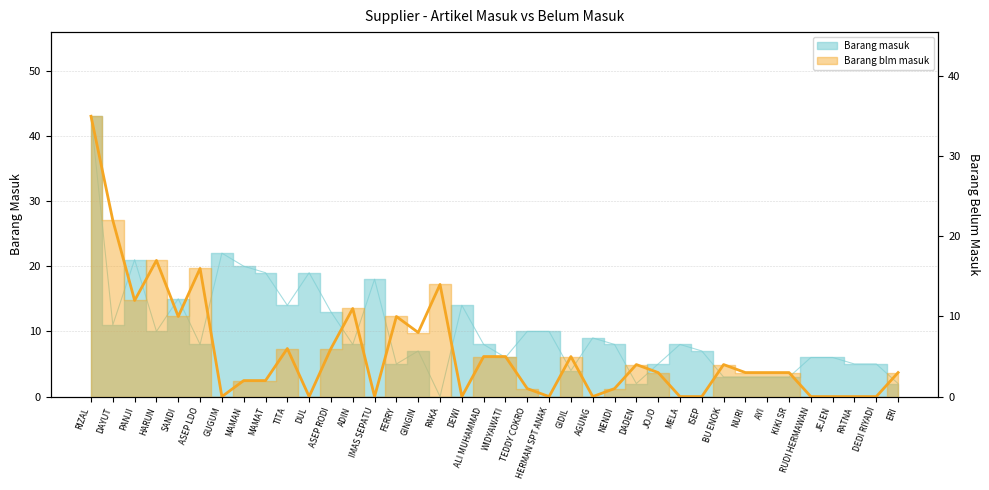

What is the average value?

6